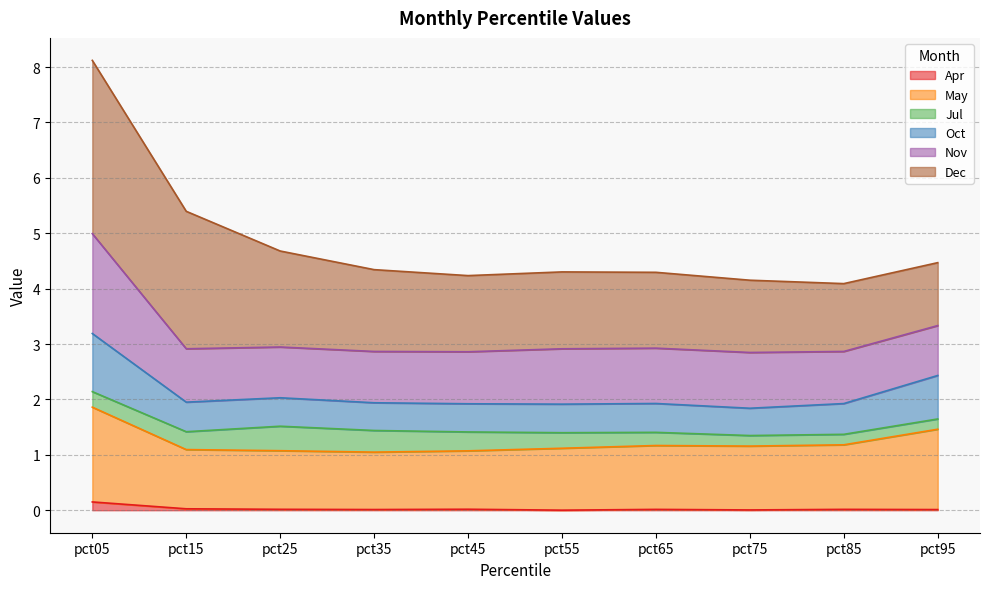

At which category is the sum across all series the highest?

pct05